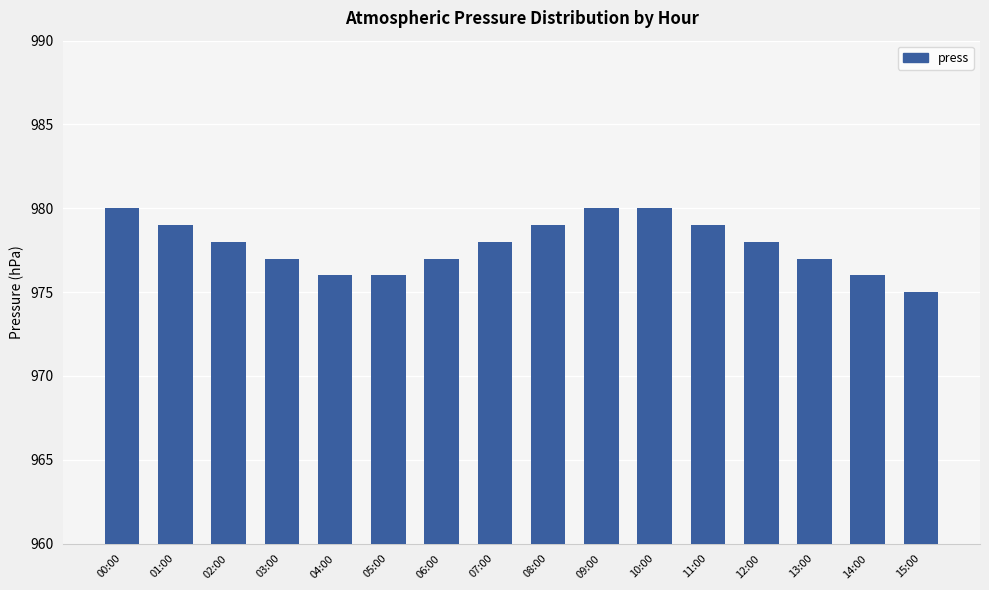

What position from the right is 06:00?

10